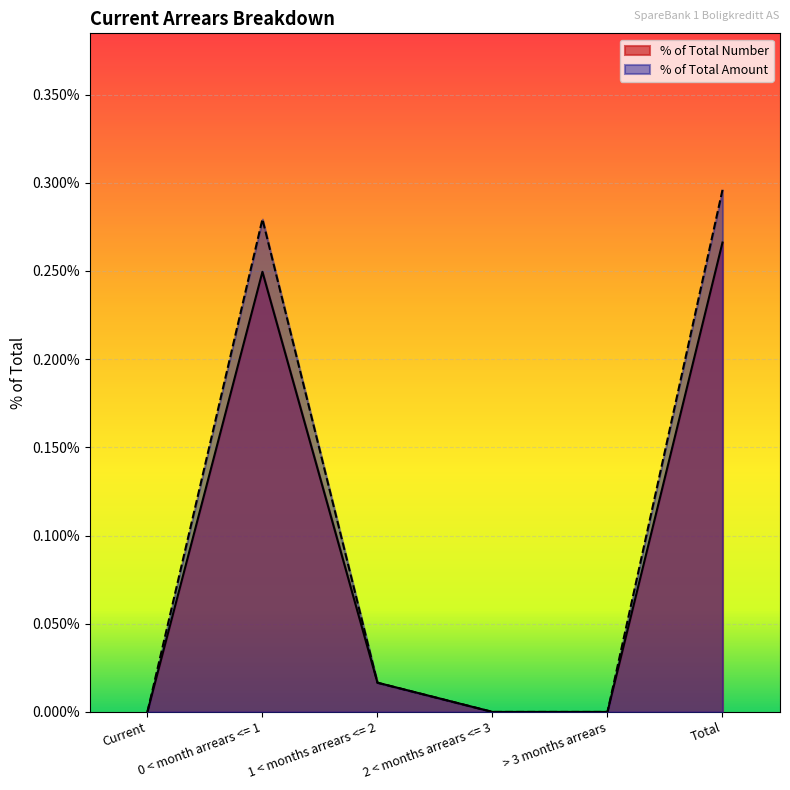

Is the value of % of Total Amount at 0 < month arrears <= 1 greater than the value of % of Total Number at 0 < month arrears <= 1?

Yes